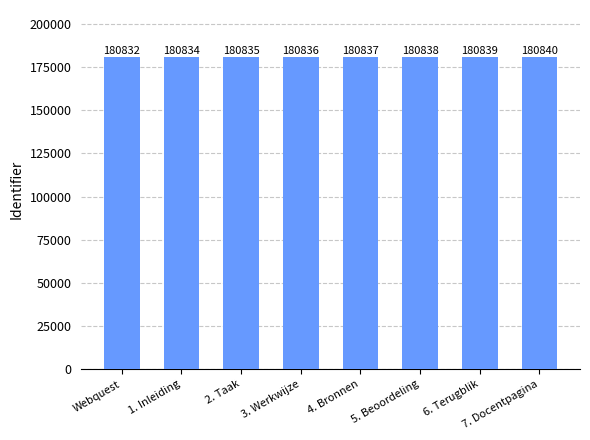

What is the label of the 8th bar from the right?

Webquest